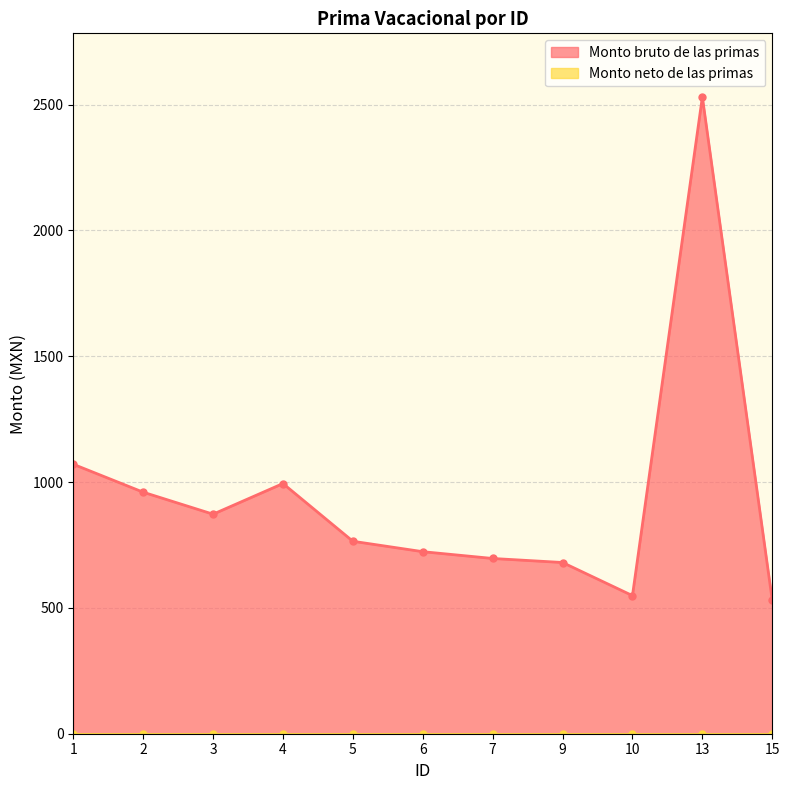

Reading left to right, list all the values displayed in this chart.

1070.8	959.8	872.4	994.2	764.8	723.4	696.4	680.4	548.8	2530.2	530.2